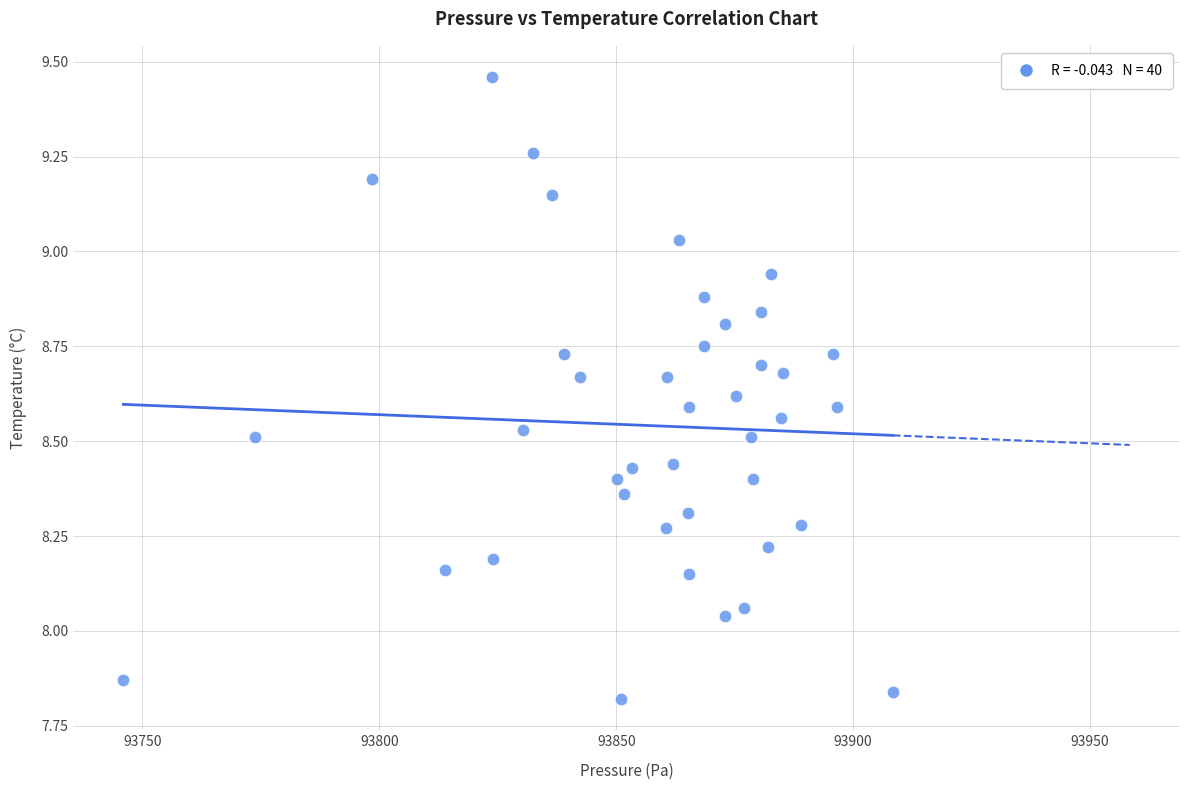

What is the range of X values (max minus min)?

162.3